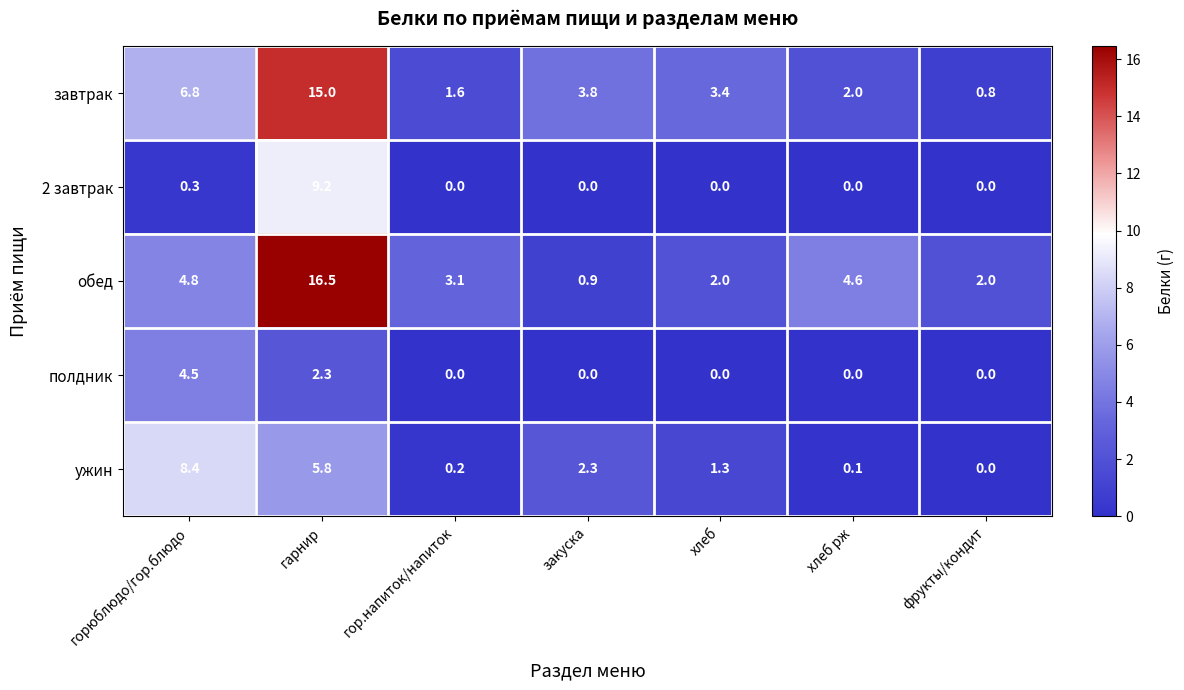

What is the greatest value displayed?

16.5